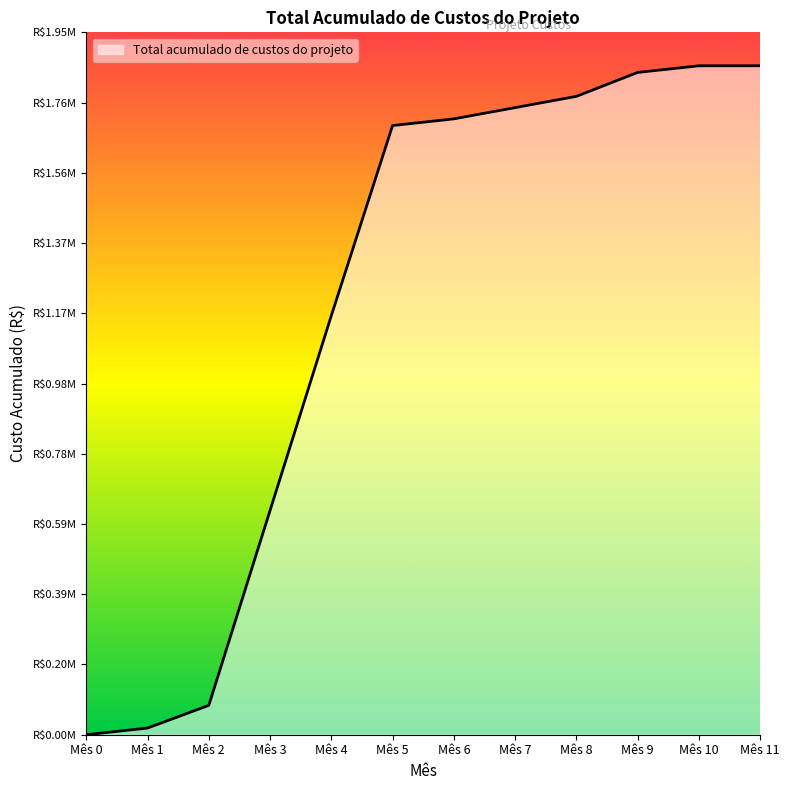

What is the ratio of the value at Mês 8 to the value at Mês 10?

1.0